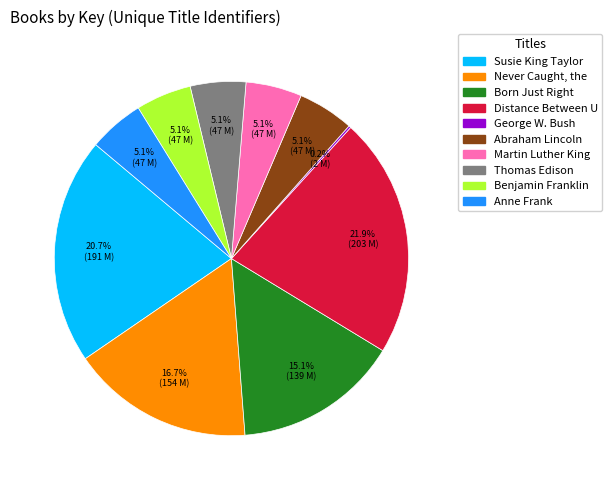

Is there any slice that represents more than half of the pie?

No